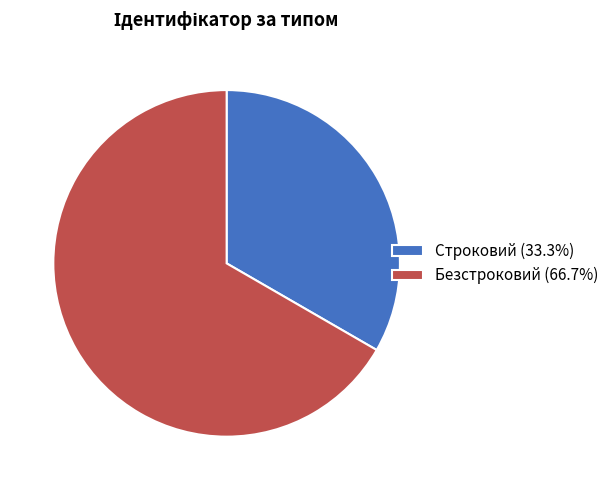

Rank the categories by value from highest to lowest.

Безстроковий, Строковий